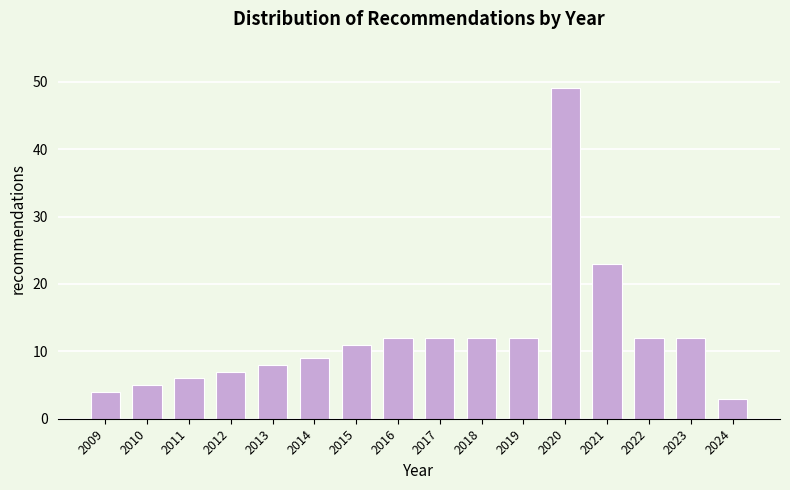

Reading left to right, what are all the values shown in this chart?

4	5	6	7	8	9	11	12	12	12	12	49	23	12	12	3